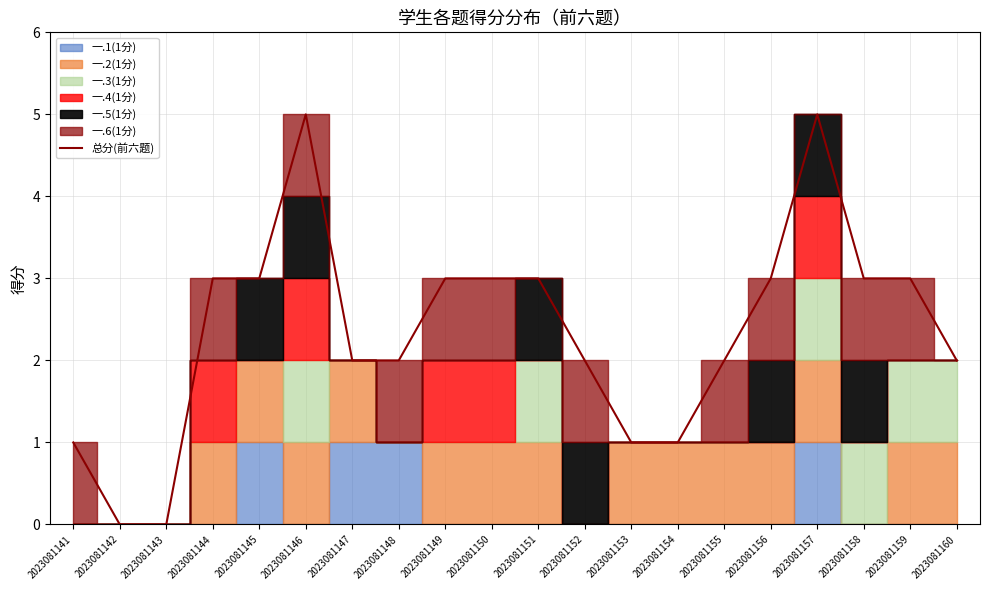

What is the difference between the maximum and minimum values?

5